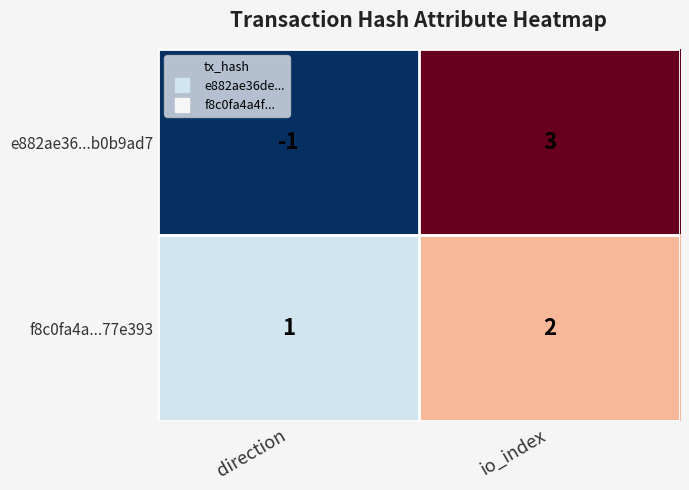

Rank the series by their maximum value, from lowest to highest.

f8c0fa4a...77e393, e882ae36...b0b9ad7